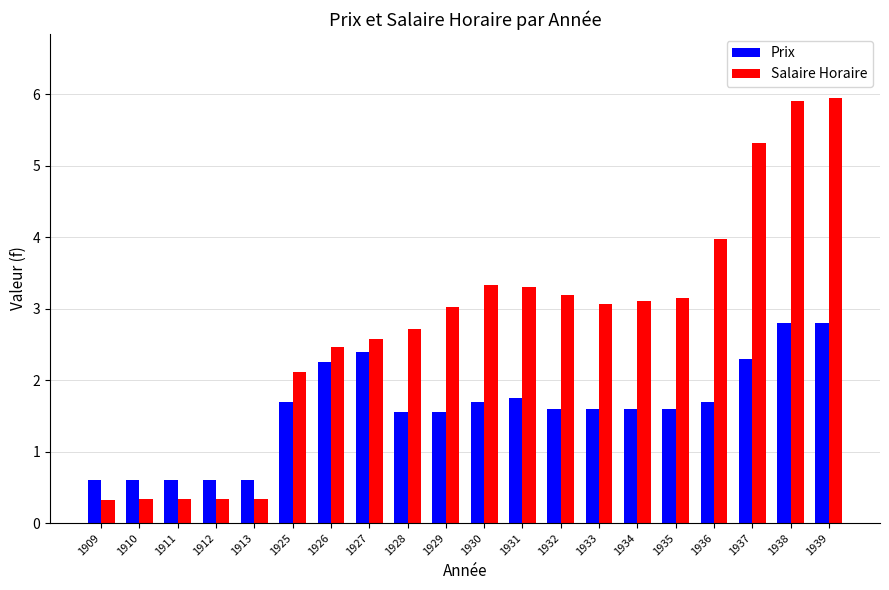

Which series changed the most between 1913 and 1939?

Salaire Horaire